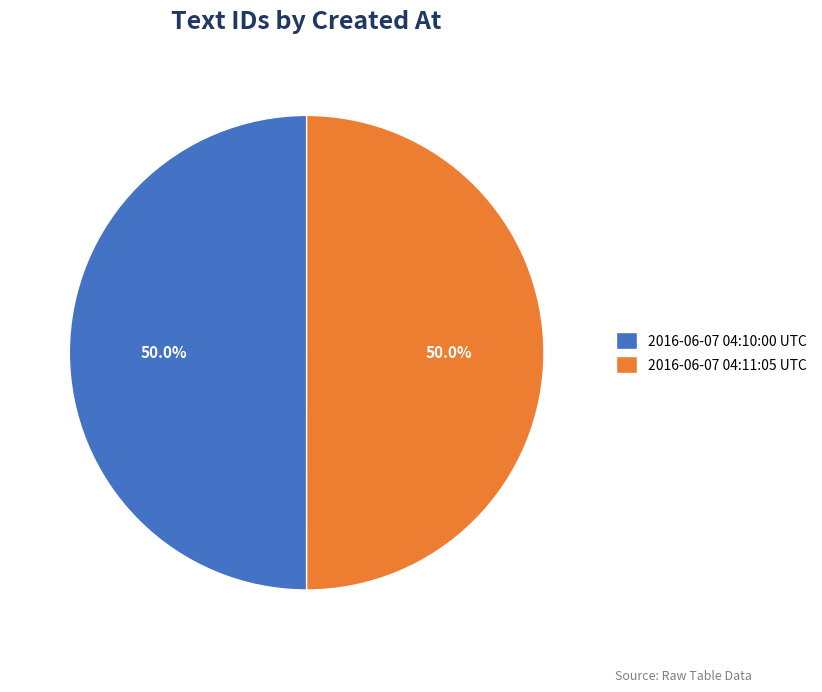

What portion of the pie excludes 2016-06-07 04:11:05 UTC?

50.0%